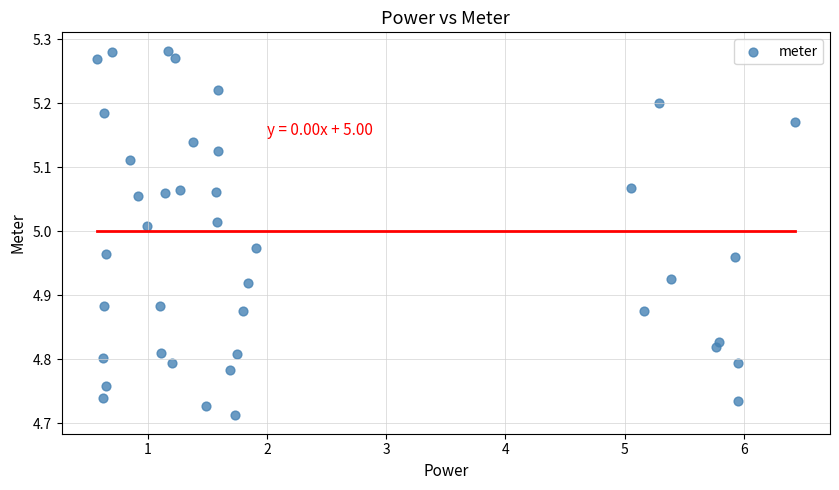

What is the range of Y values (max minus min)?

0.6